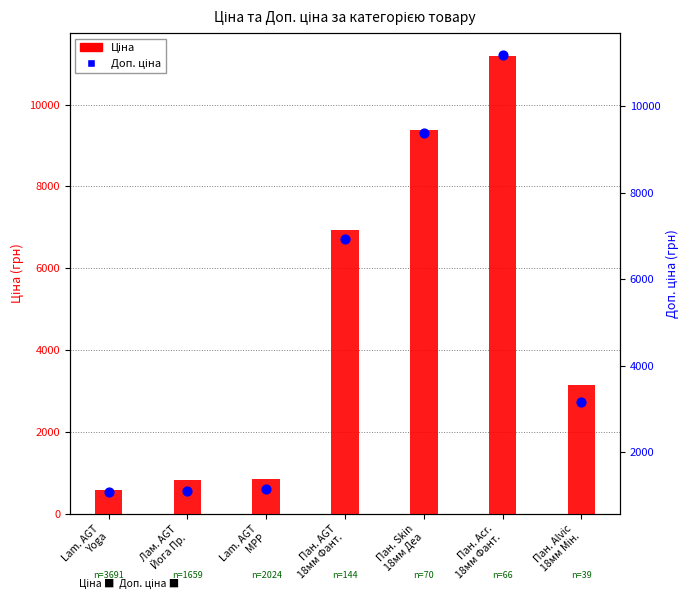

What are all the series names shown in the legend?

Ціна, Доп. ціна